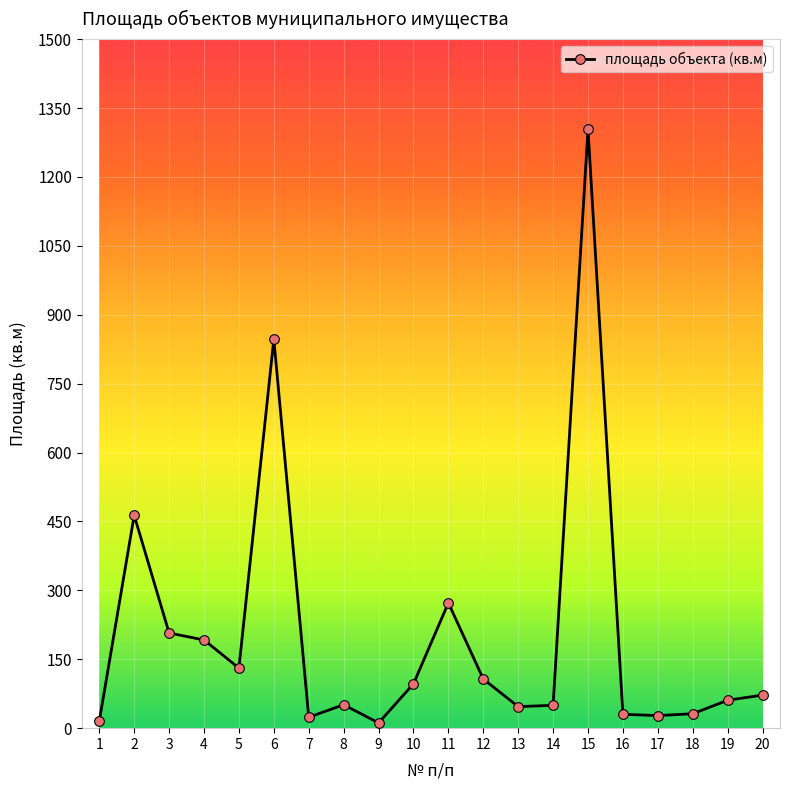

How many lines are shown in the chart?

1